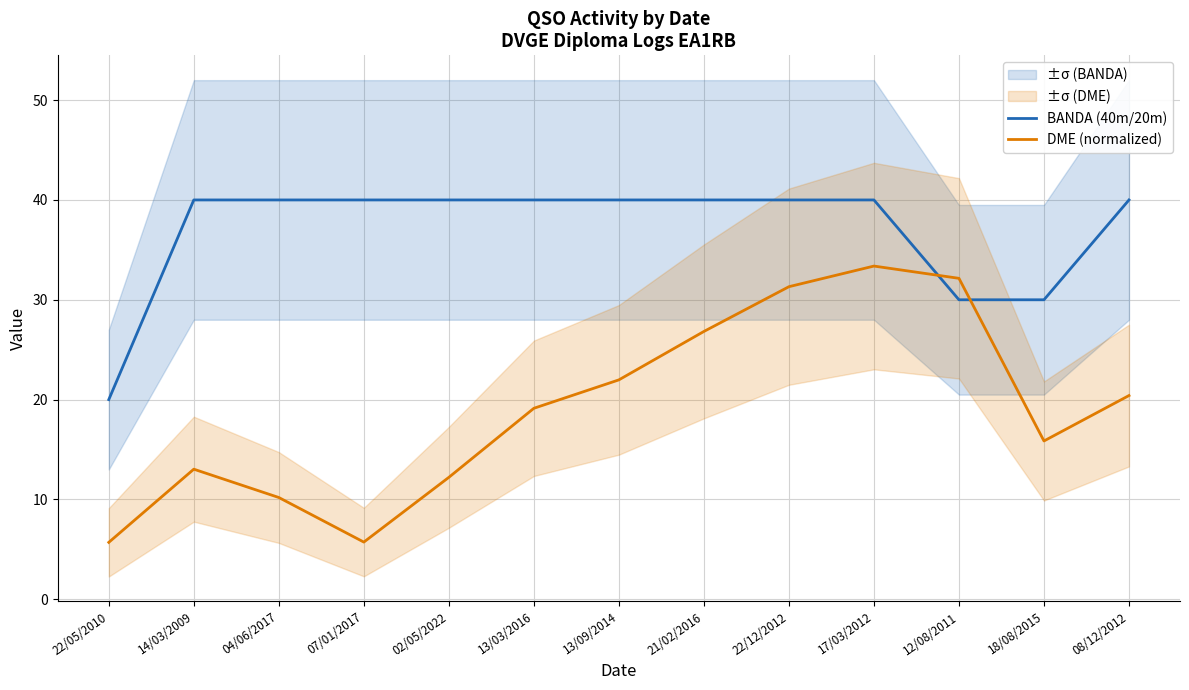

The value of DME (normalized) at 13/09/2014 is 34.3. True or false?

False